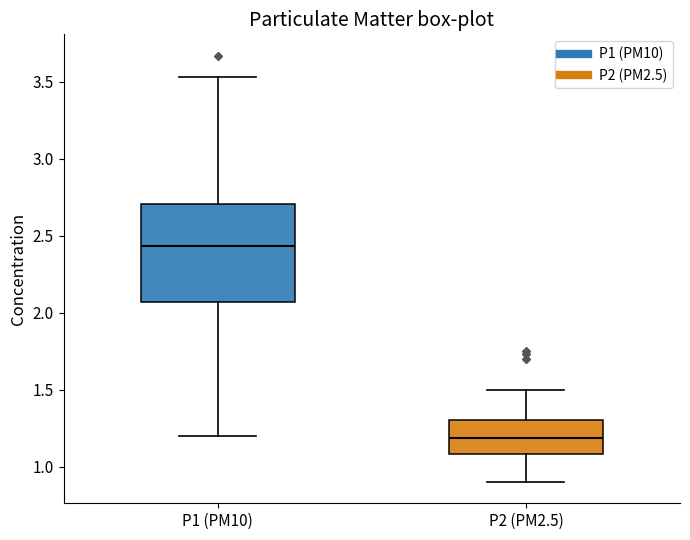

Which box's median line is the lowest?

P2 (PM2.5)